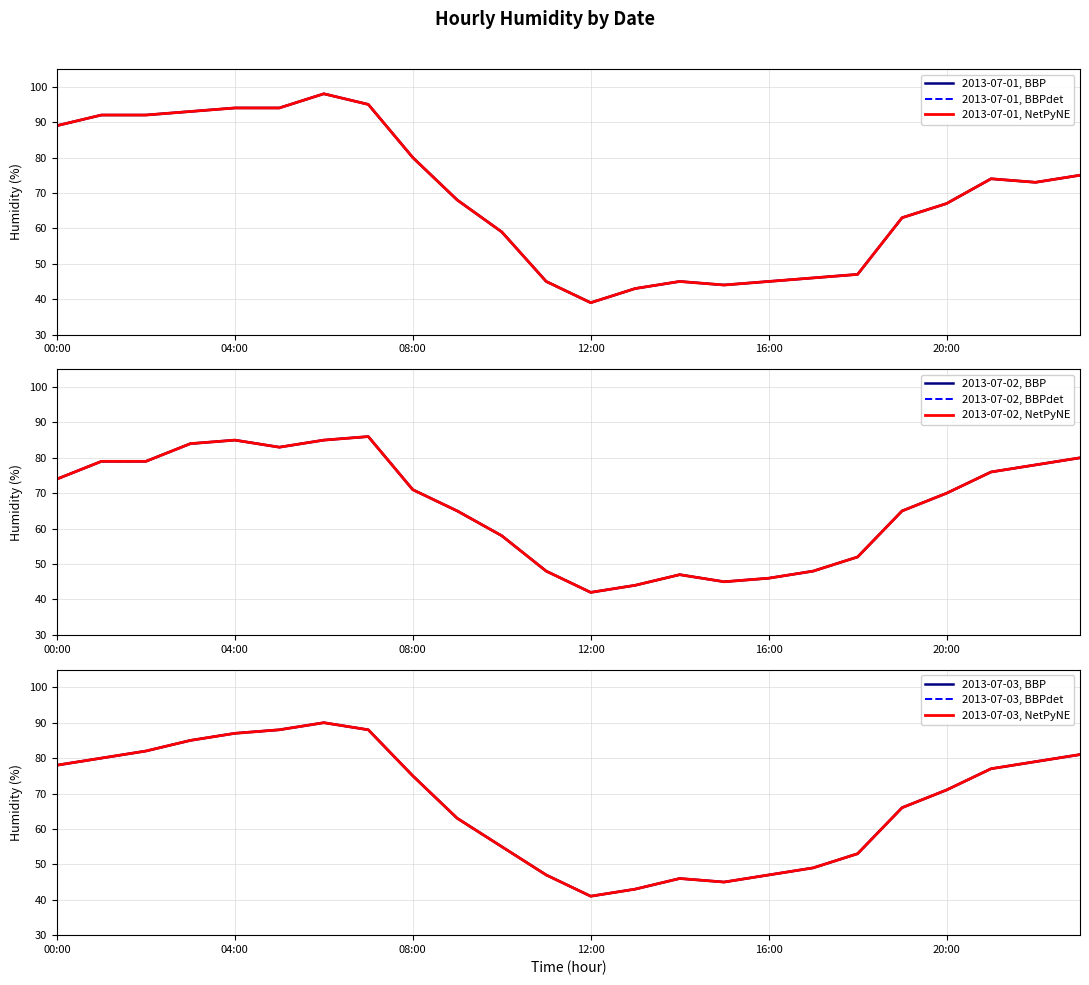

What is the value of the 2013-07-01 point at the 18th from the left?

46